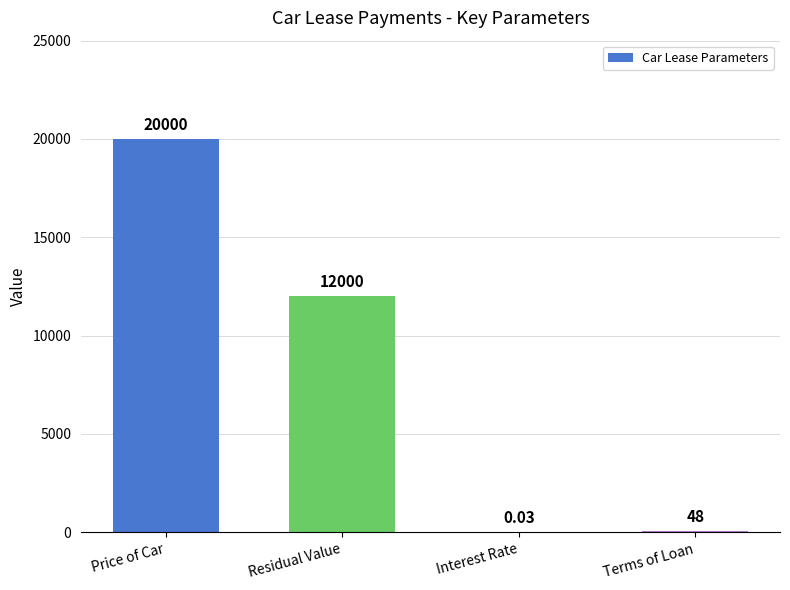

Which category has the highest value across all series?

Price of Car